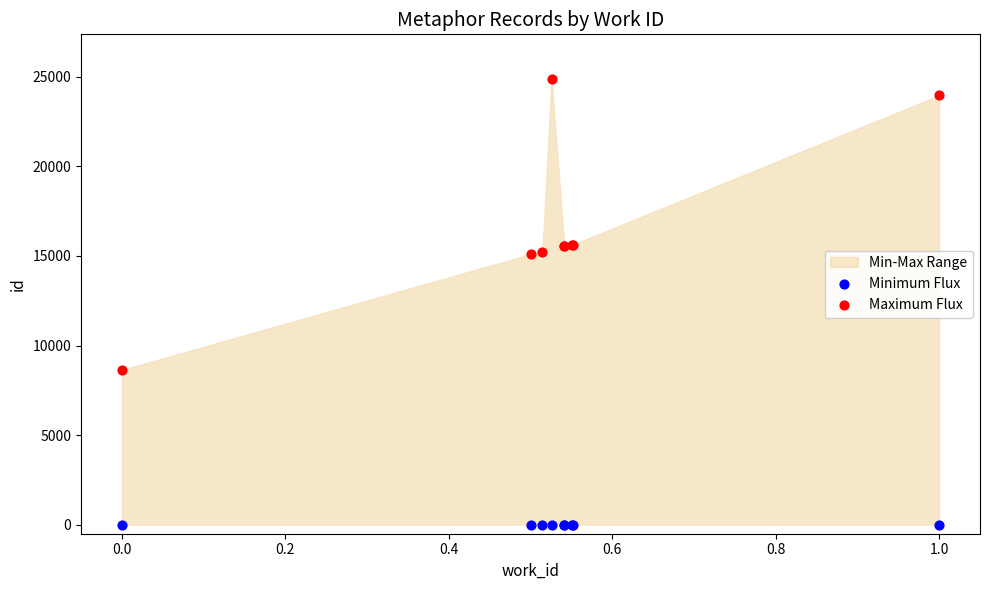

Which series reaches the maximum Y coordinate?

Maximum Flux